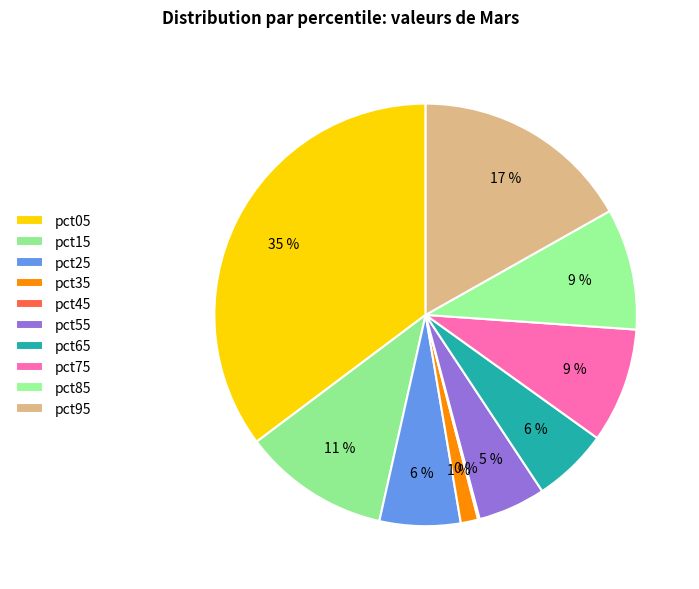

How many segments does this pie chart have?

10